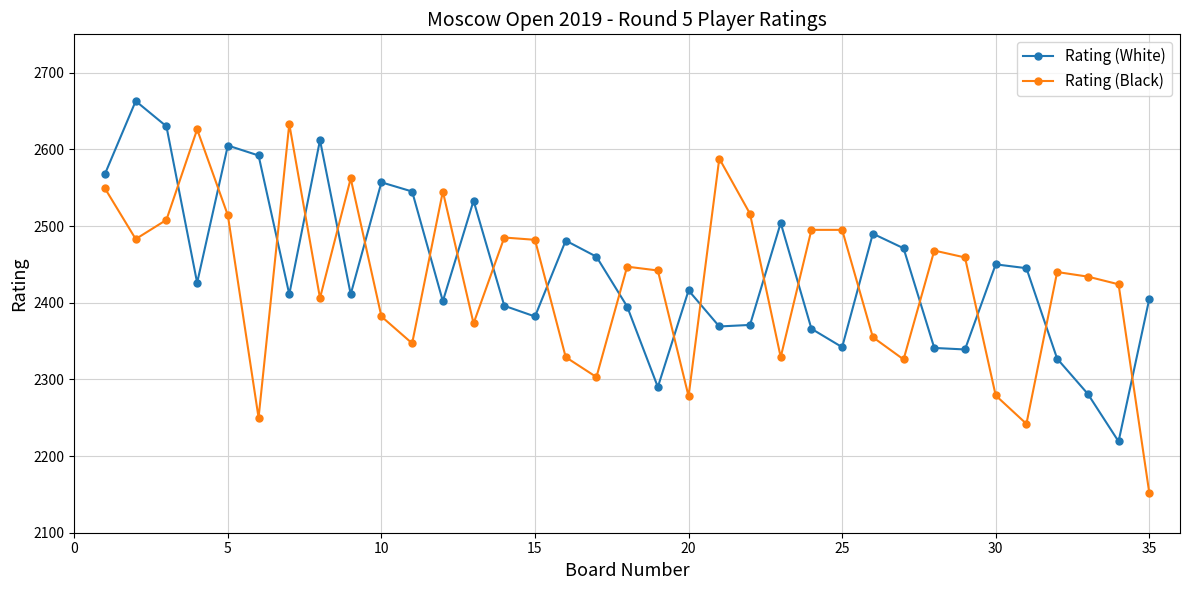

Rank the series by their maximum value, from highest to lowest.

Rating (White), Rating (Black)